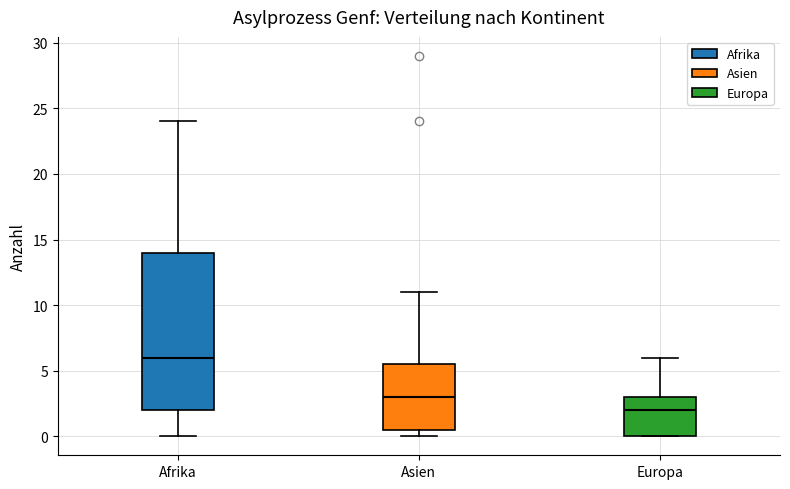

Which box's median line is the highest?

Afrika